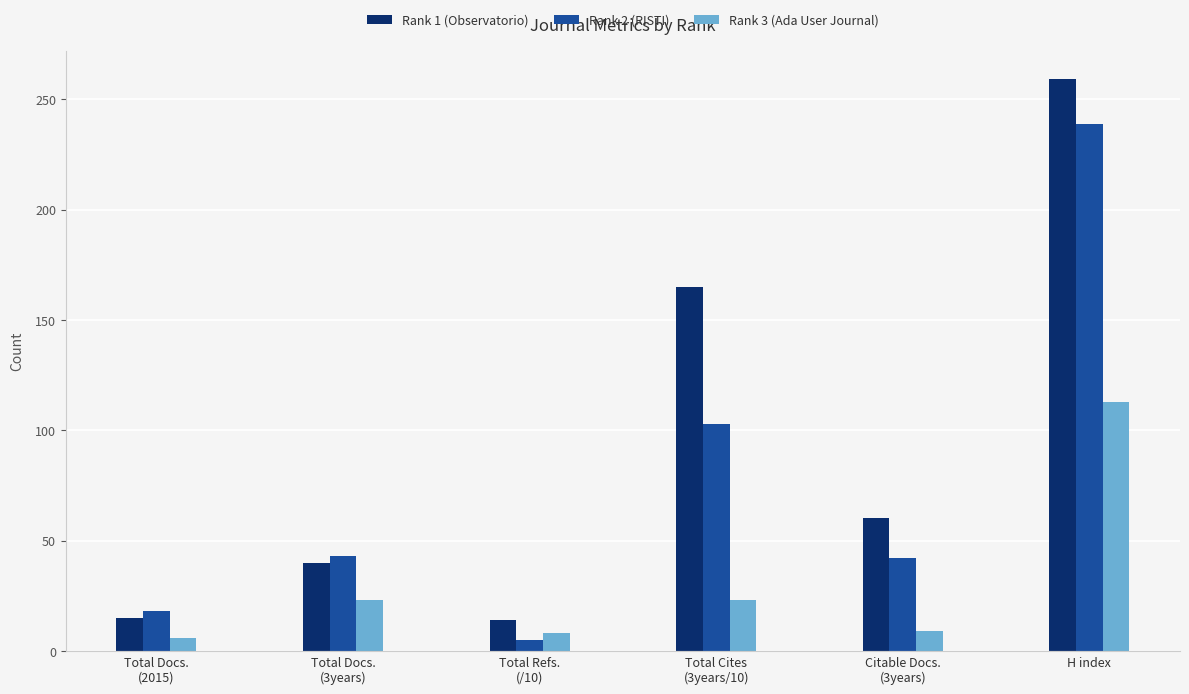

Which series changed the most between Total Docs.
(2015) and Total Cites
(3years/10)?

Rank 1 (Observatorio)